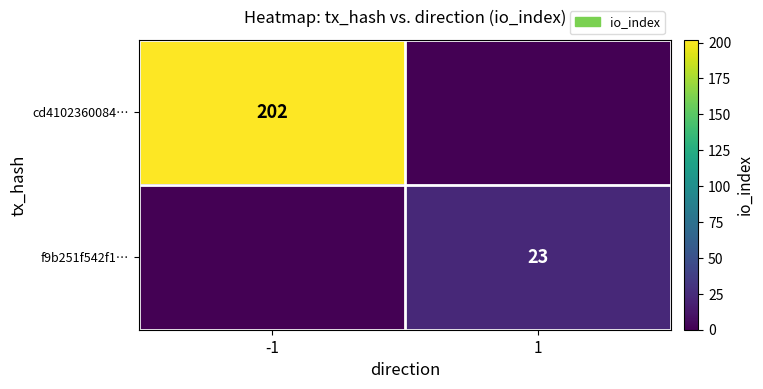

What is the spread (max minus min) of values at 1?

23